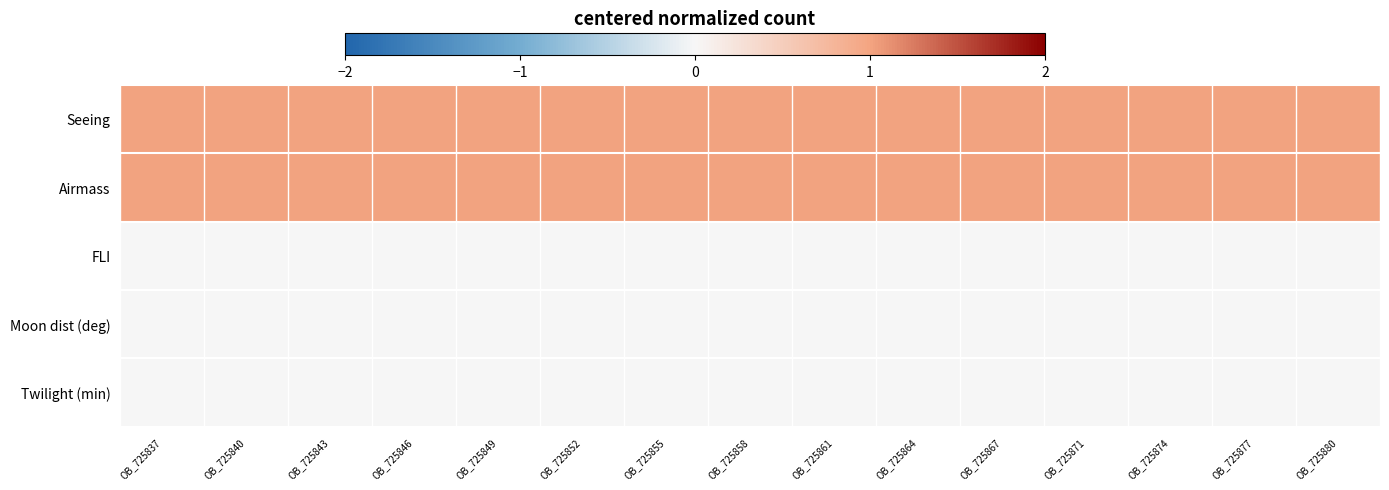

Which label corresponds to the smallest value in the chart?

OB_725837